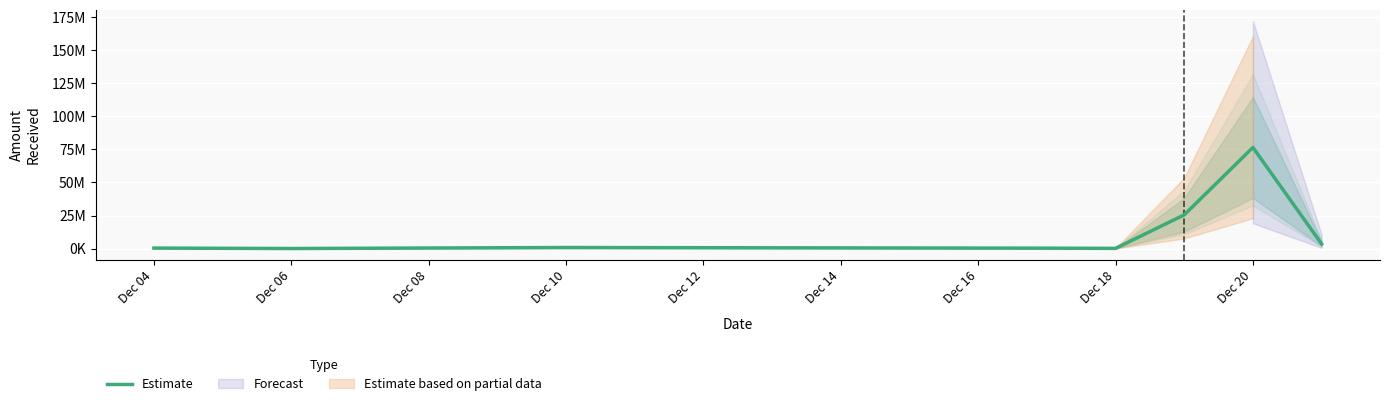

List the labels in order of value, smallest first.

Dec 06, Dec 12, Dec 10, Dec 04, Dec 08, Dec 18, Dec 14, Dec 16